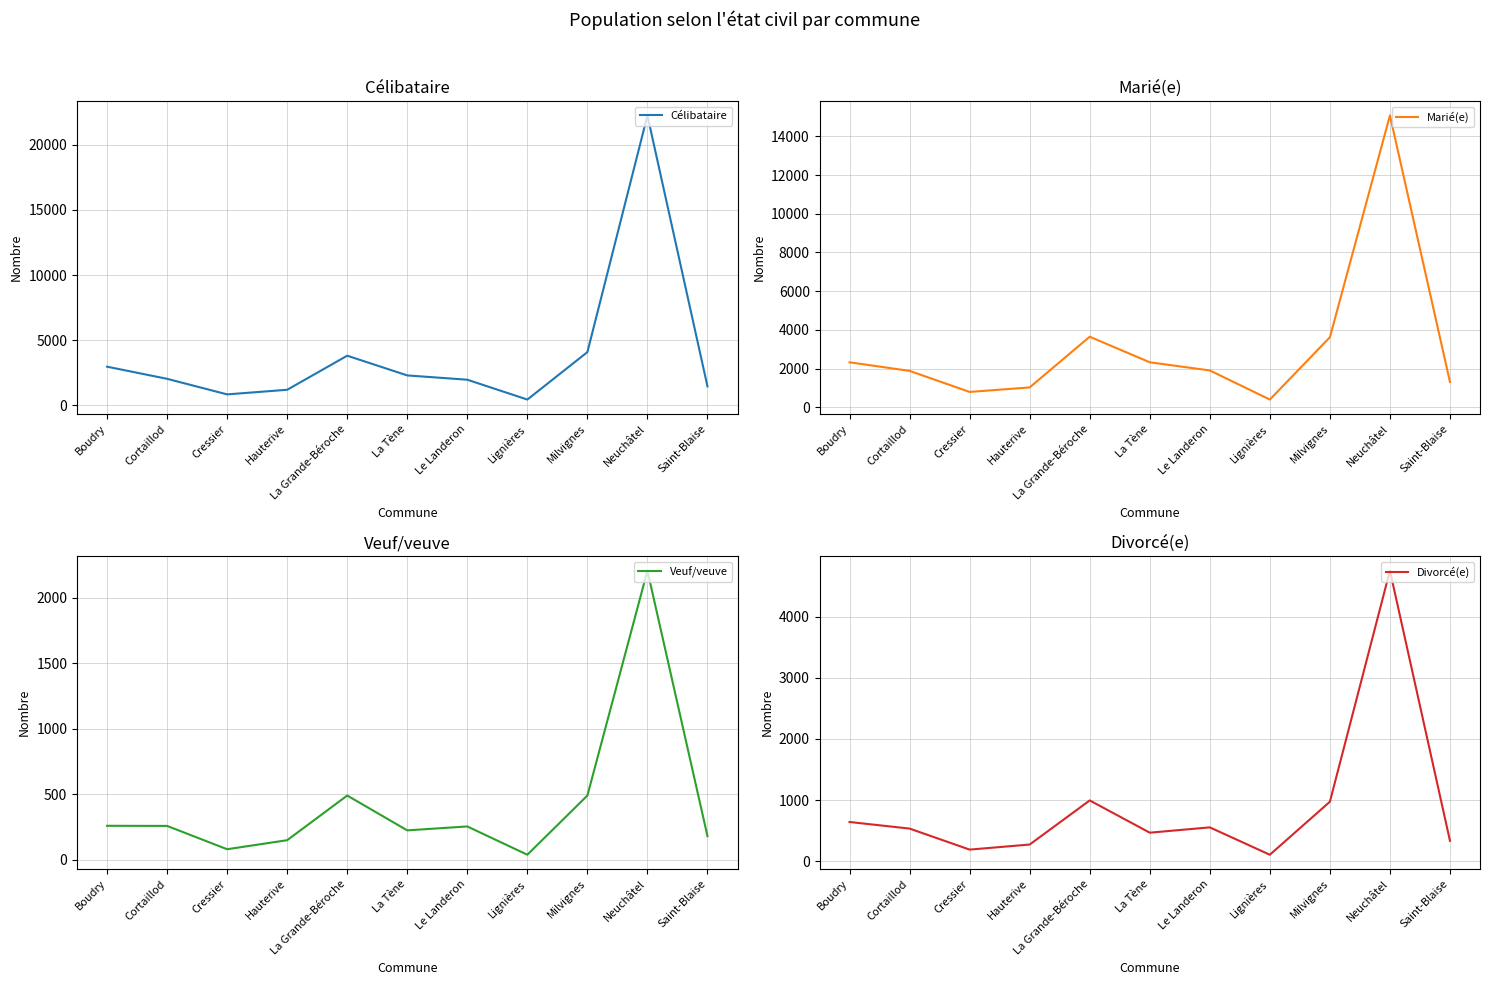

Does the chart display data point markers on the line(s)?

No